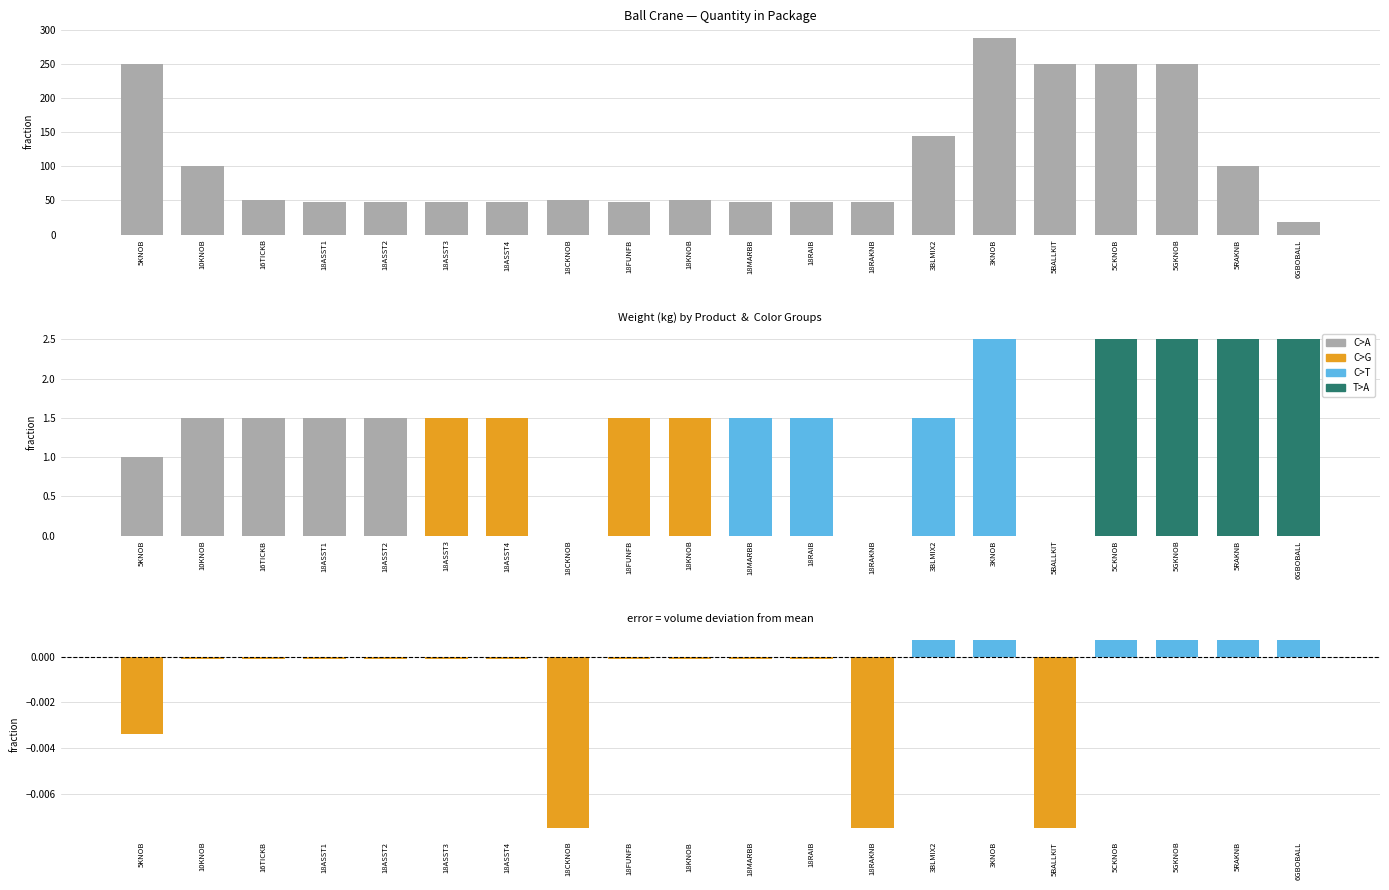

How many data points are above 50?

8